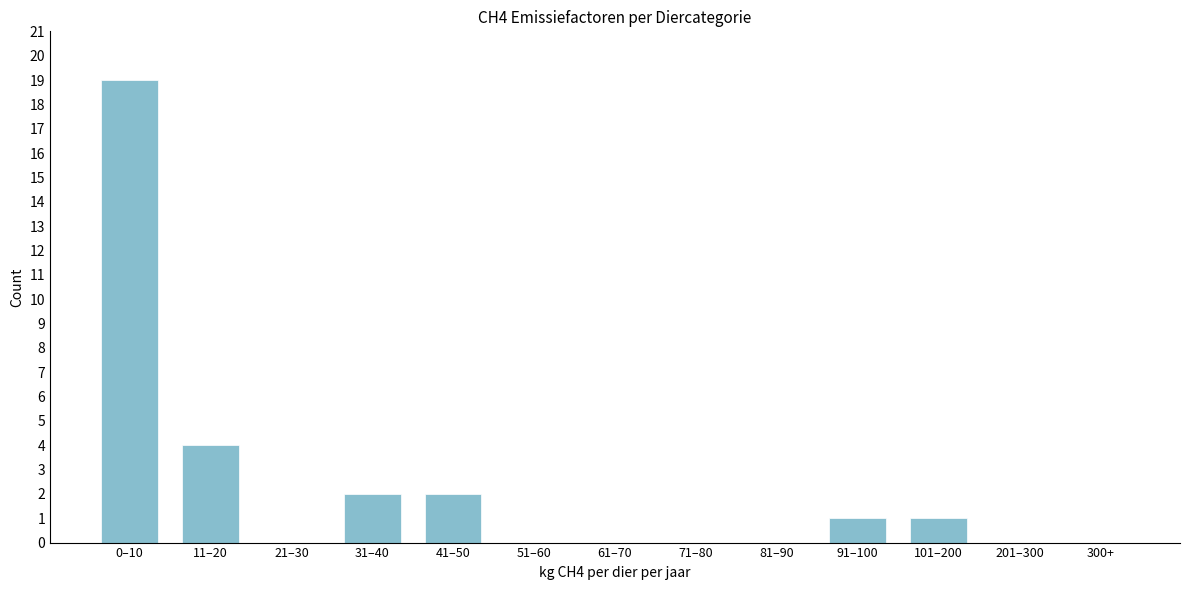

Reading left to right, extract all data points from this chart.

0–10=19	11–20=4	21–30=0	31–40=2	41–50=2	51–60=0	61–70=0	71–80=0	81–90=0	91–100=1	101–200=1	201–300=0	300+=0